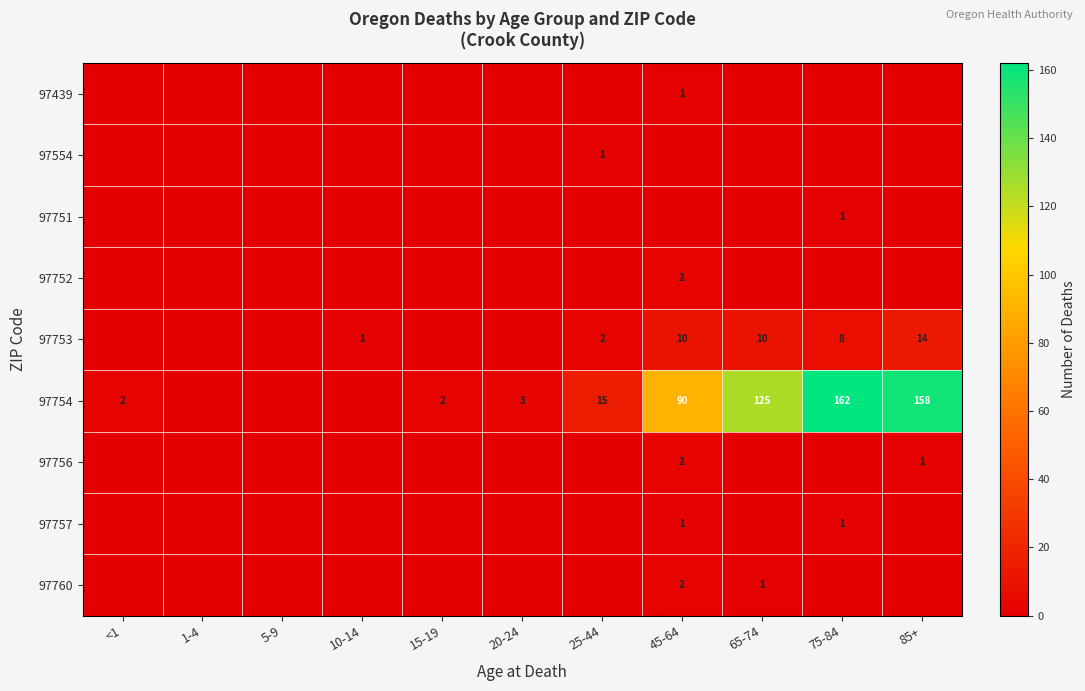

What is the sum of the 97754 values at 25-44 and 20-24?

18